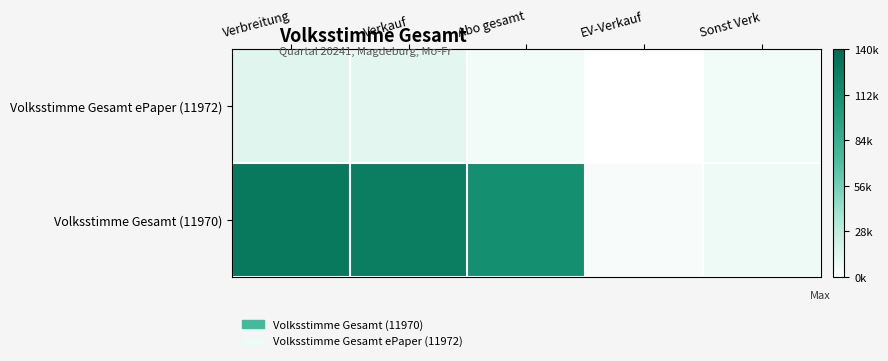

Reading left to right, transcribe all the data shown in this chart.

Volksstimme Gesamt (11970): Verbreitung=128716	Verkauf=124769	Abo gesamt=112534	EV-Verkauf=3482	Sonst Verk=7451
Volksstimme Gesamt ePaper (11972): Verbreitung=14158	Verkauf=12569	Abo gesamt=6360	EV-Verkauf=0	Sonst Verk=6209